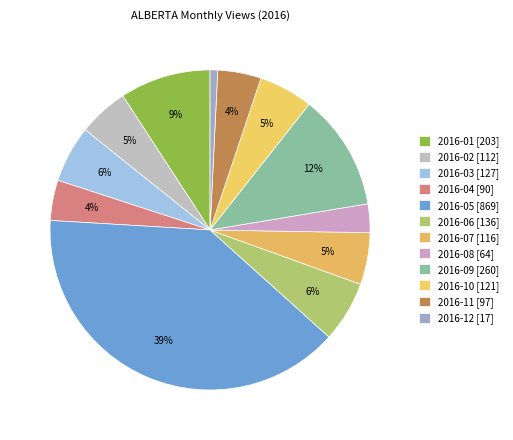

How many segments does this pie chart have?

12